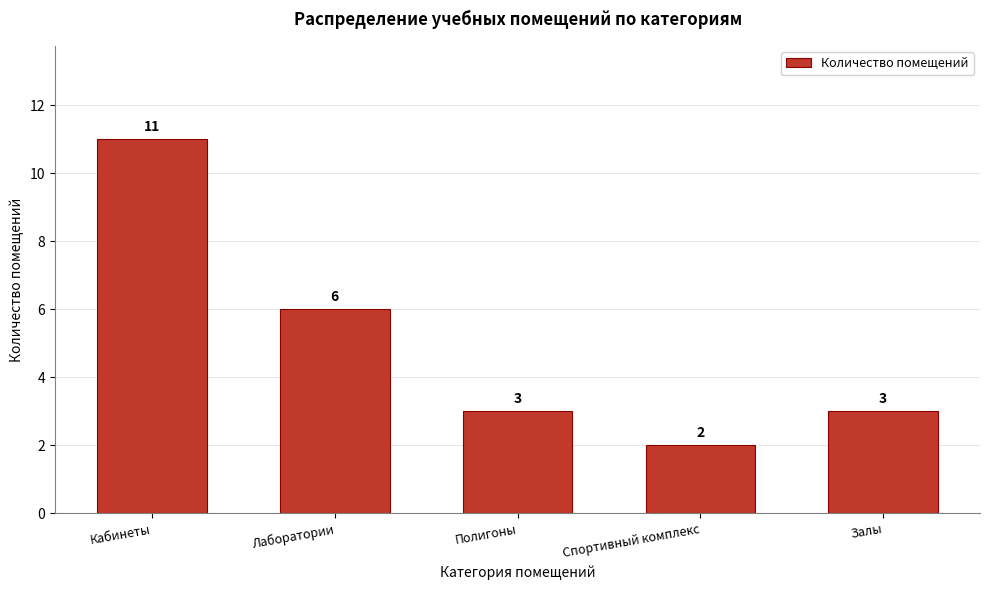

Reading left to right, transcribe all the data shown in this chart.

Кабинеты=11	Лаборатории=6	Полигоны=3	Спортивный комплекс=2	Залы=3